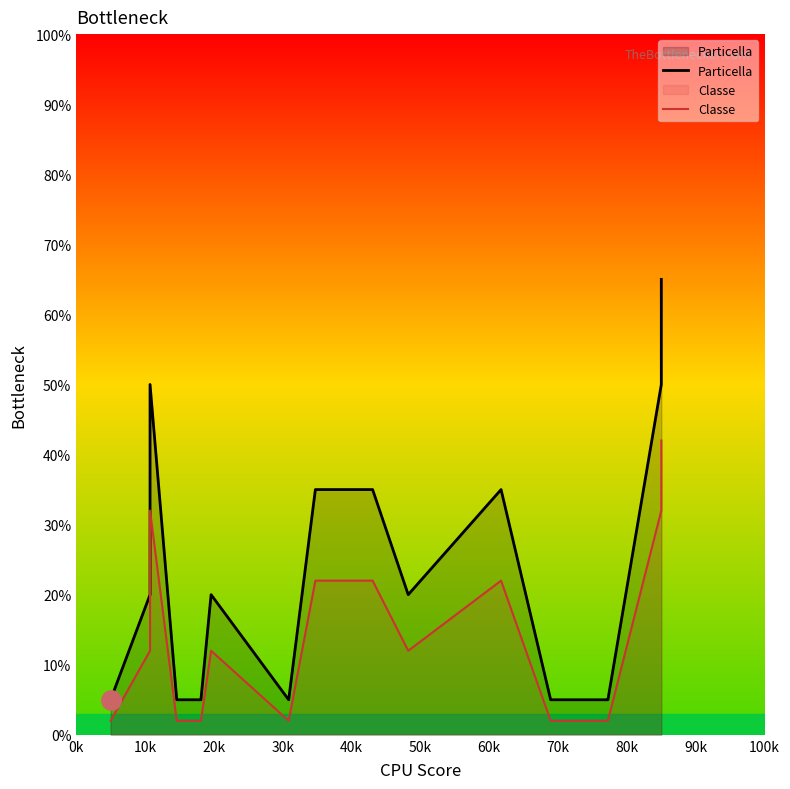

Rank the series by their maximum value, from lowest to highest.

Classe, Particella